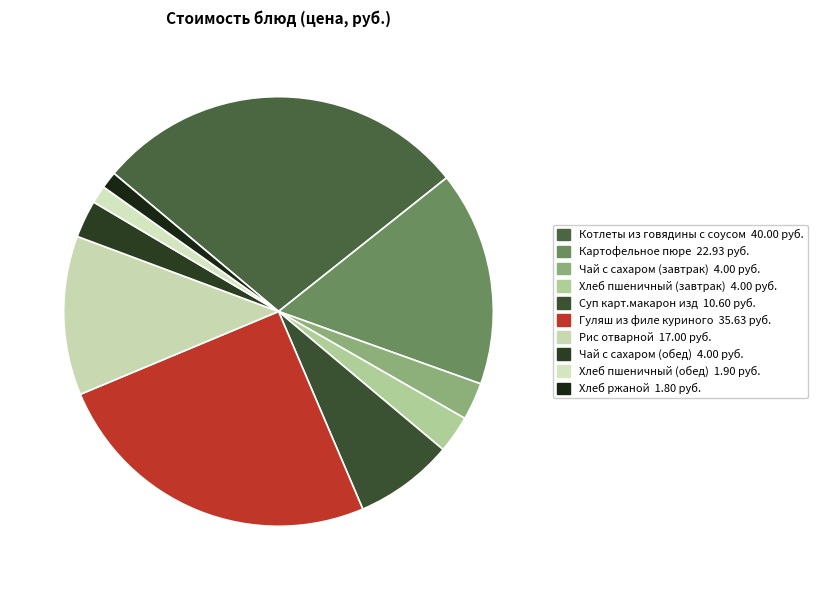

How many slices are in this pie chart?

10